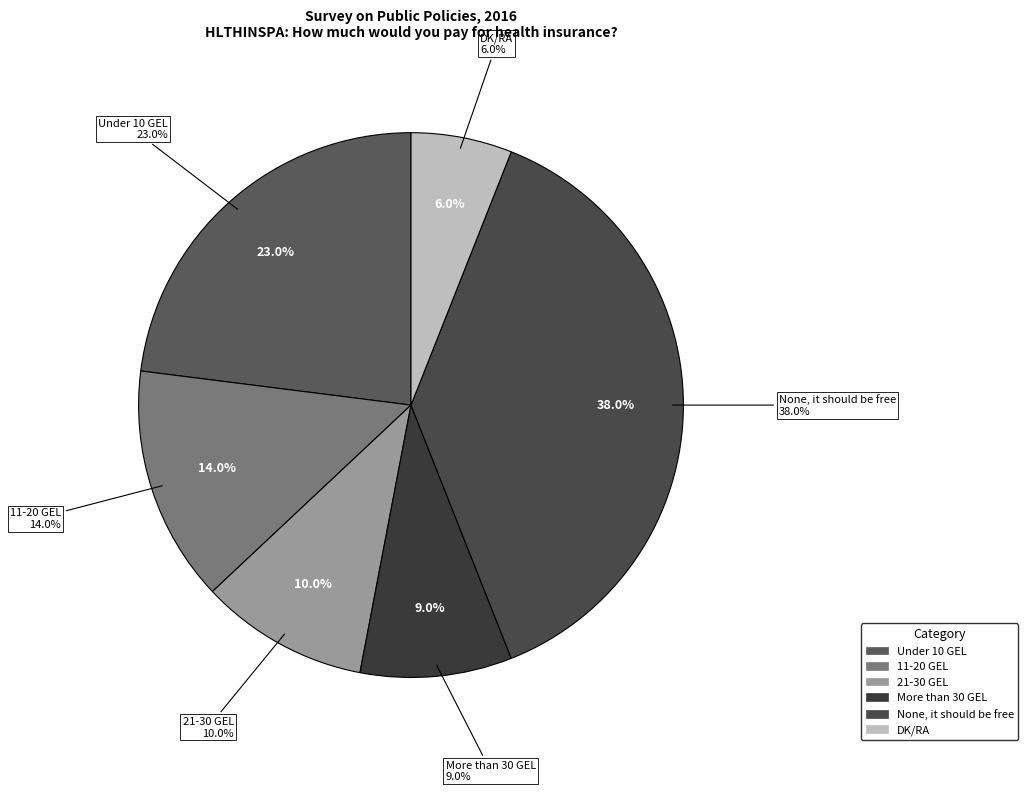

To the nearest percent, what percentage of the pie is Under 10 GEL?

23%